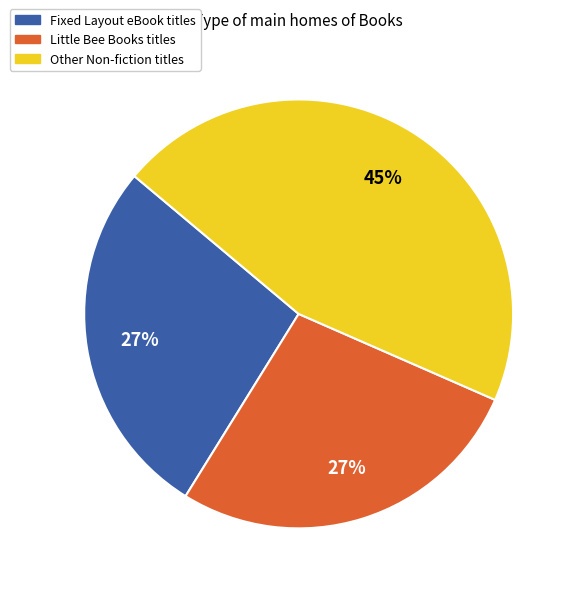

Is there a majority slice in this chart?

No